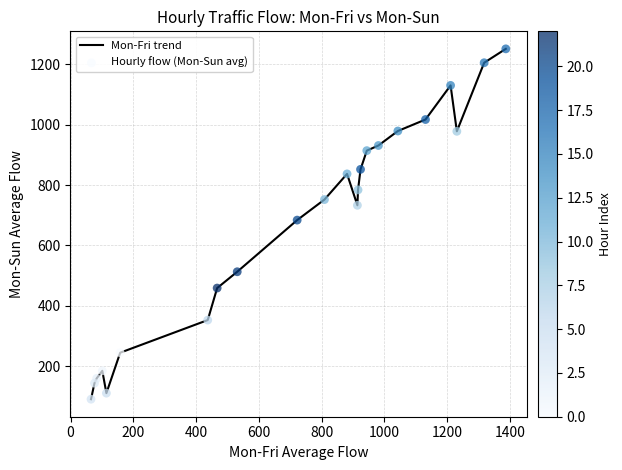

What is the difference between the maximum and minimum values?

1160